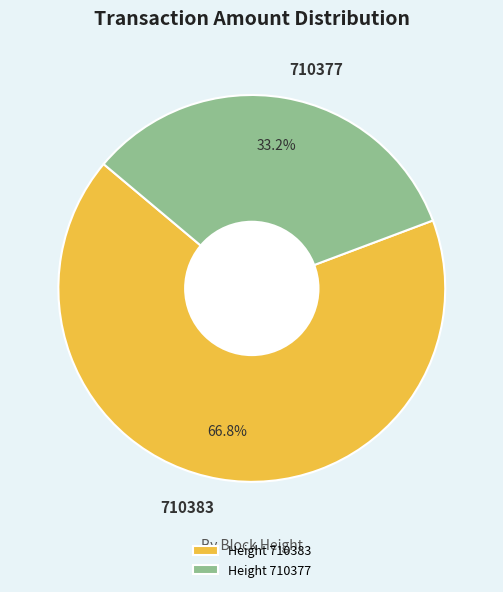

Which has a higher value, Height 710377 or Height 710383?

Height 710383